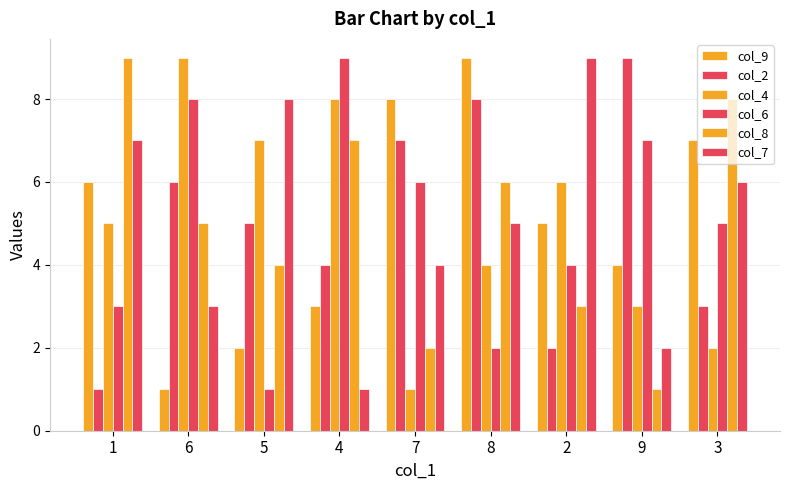

What is the highest value of the col_6 series?

9